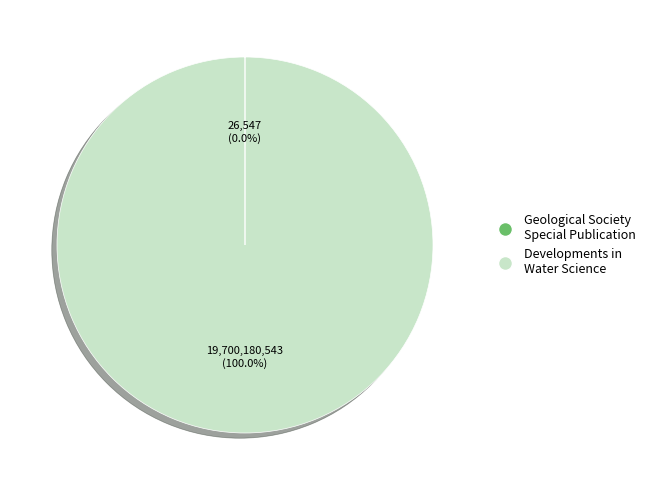

Which slice is the largest?

Developments in Water Science